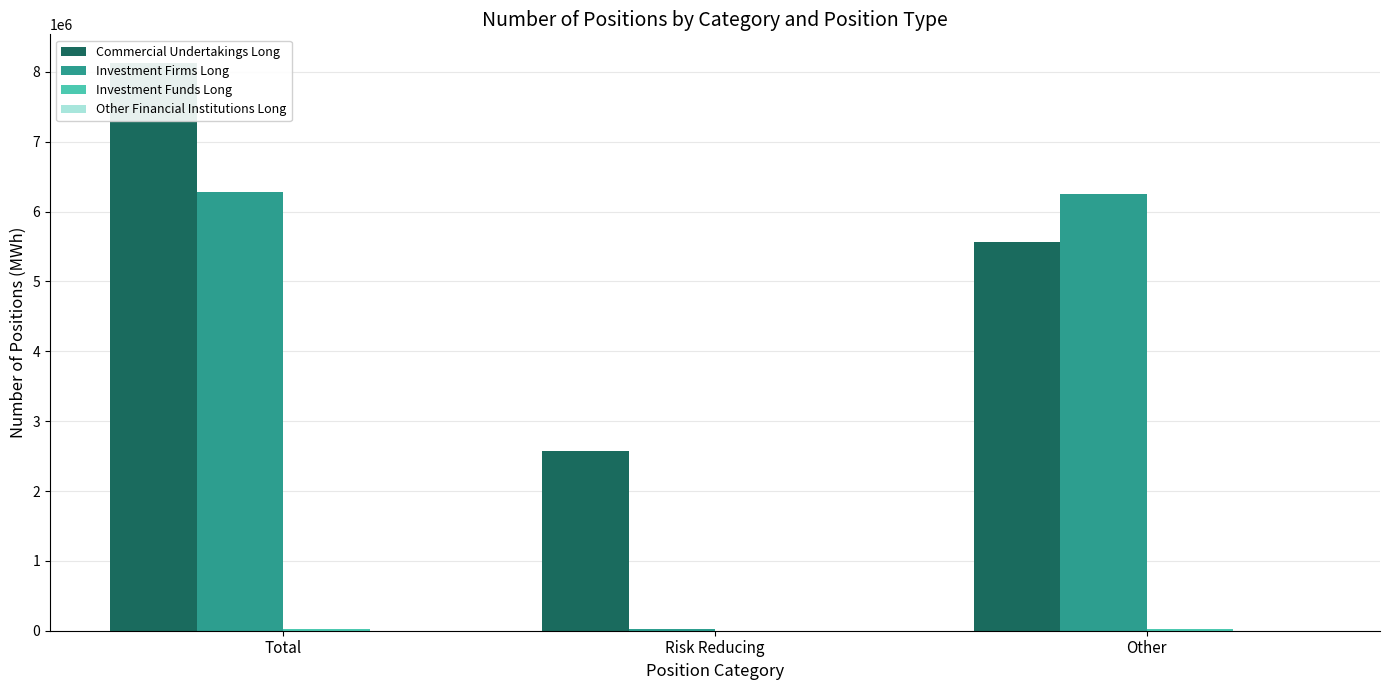

Reading left to right, transcribe all the data shown in this chart.

Commercial Undertakings Long: 8130395	2571022	5559373
Investment Firms Long: 6273659	26328	6247331
Investment Funds Long: 19777	0	19777
Other Financial Institutions Long: 0	0	0